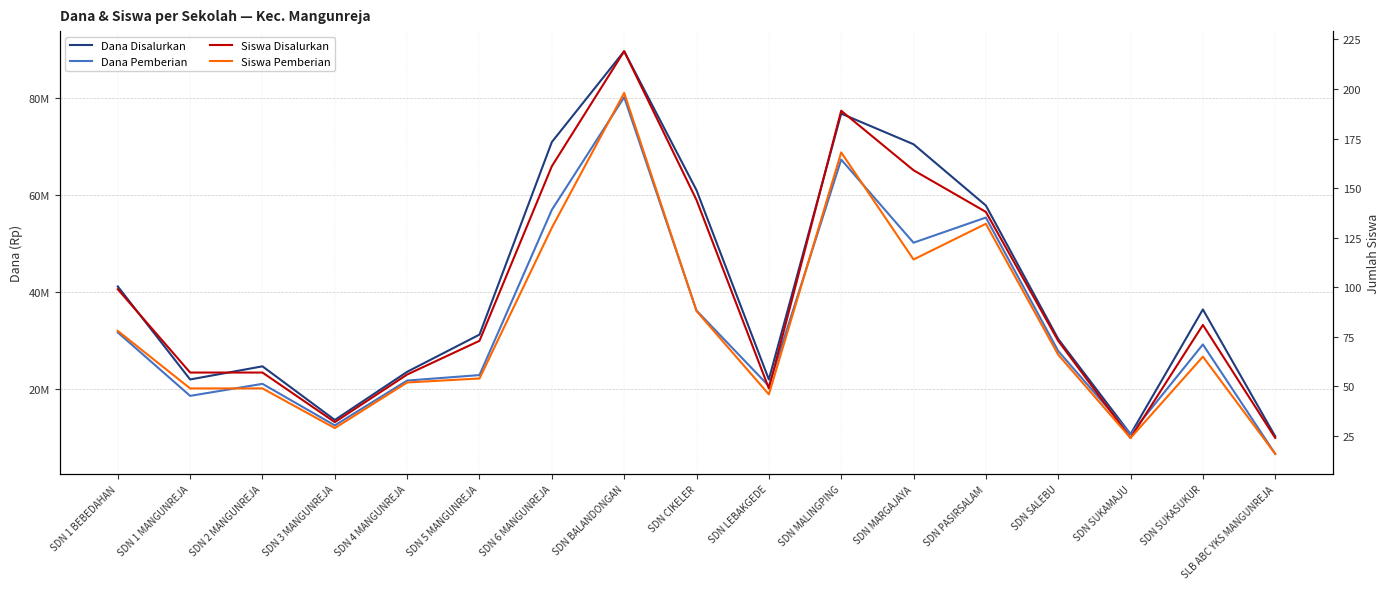

What is the sum of all Dana Pemberian values?

570375000